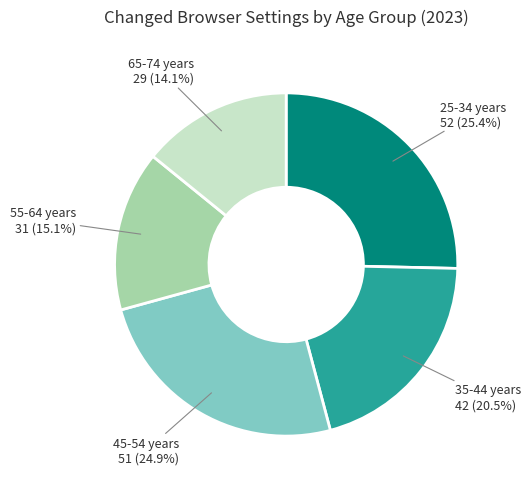

The 45-54 years slice represents 25% of the pie. True or false?

True